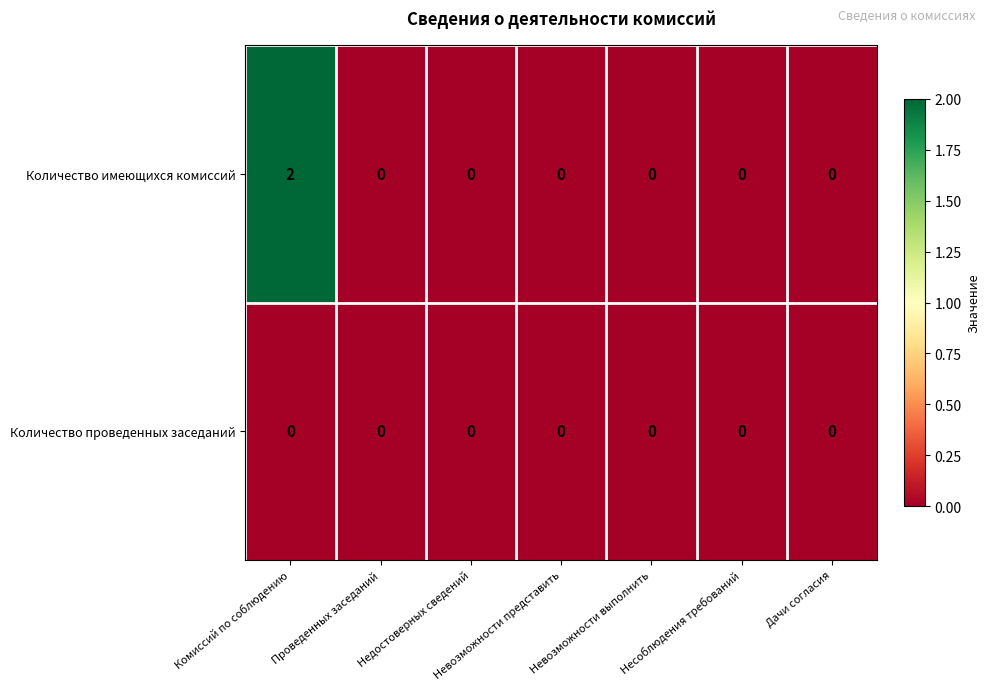

At which category is the sum across all series the highest?

Комиссий по соблюдению